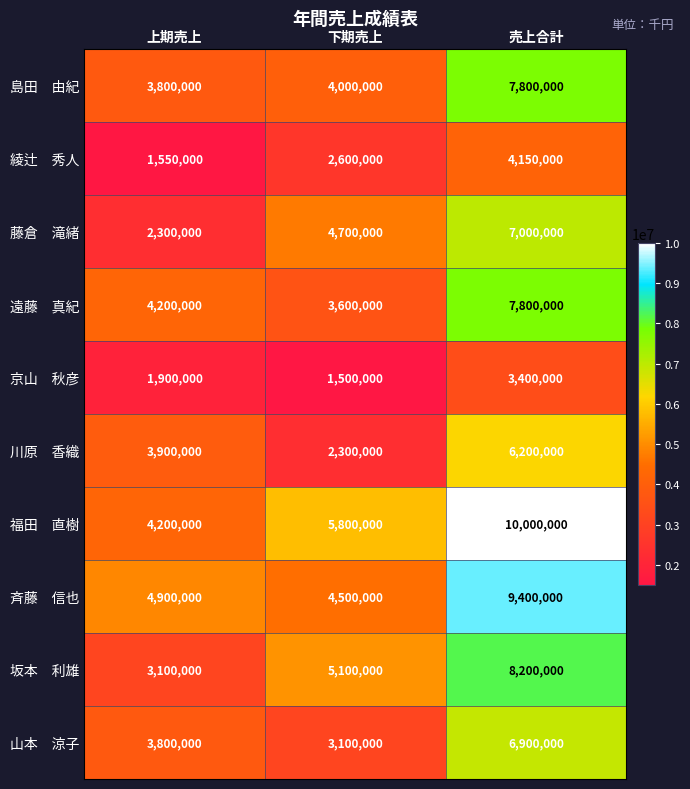

At which category is the sum across all series the highest?

売上合計